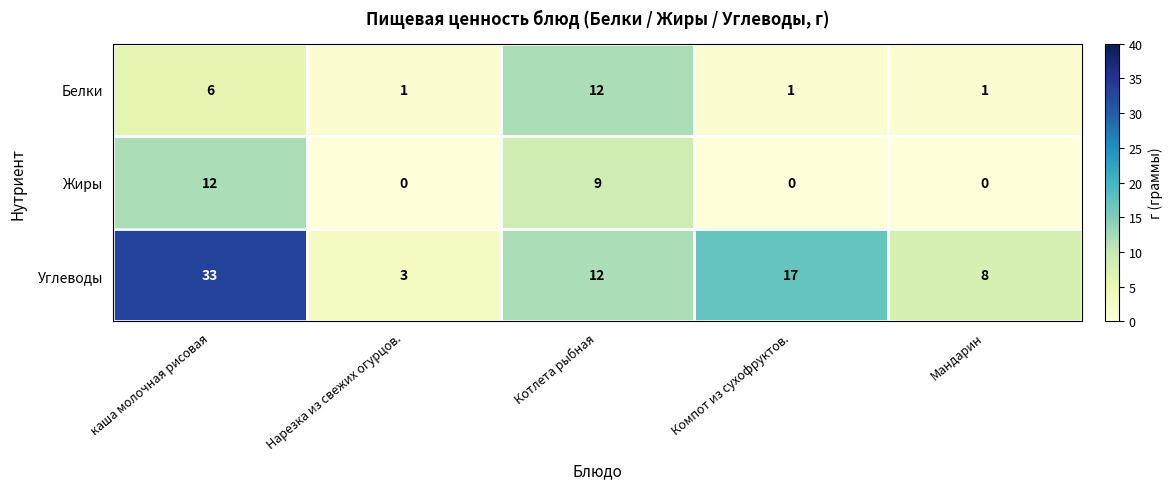

The Белки series shows 0 at Нарезка из свежих огурцов.. True or false?

False